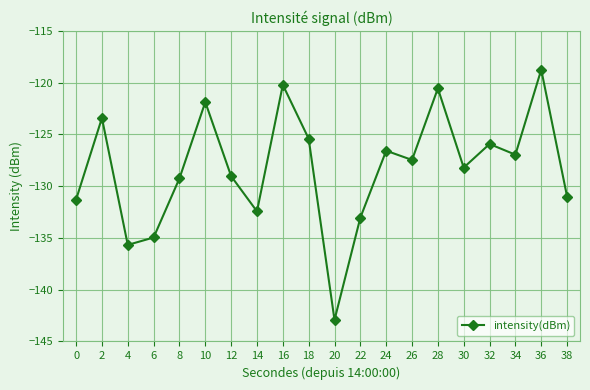

True or false: there are more than 1 points higher than both neighbors.

True